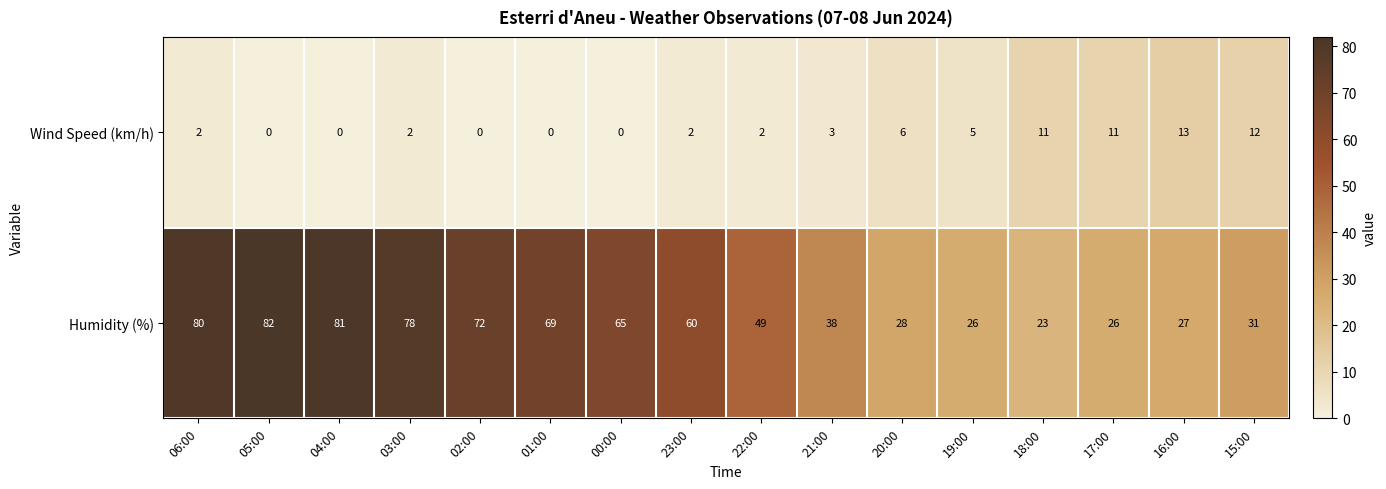

List the series in order of their overall mean, lowest first.

Wind Speed (km/h), Humidity (%)